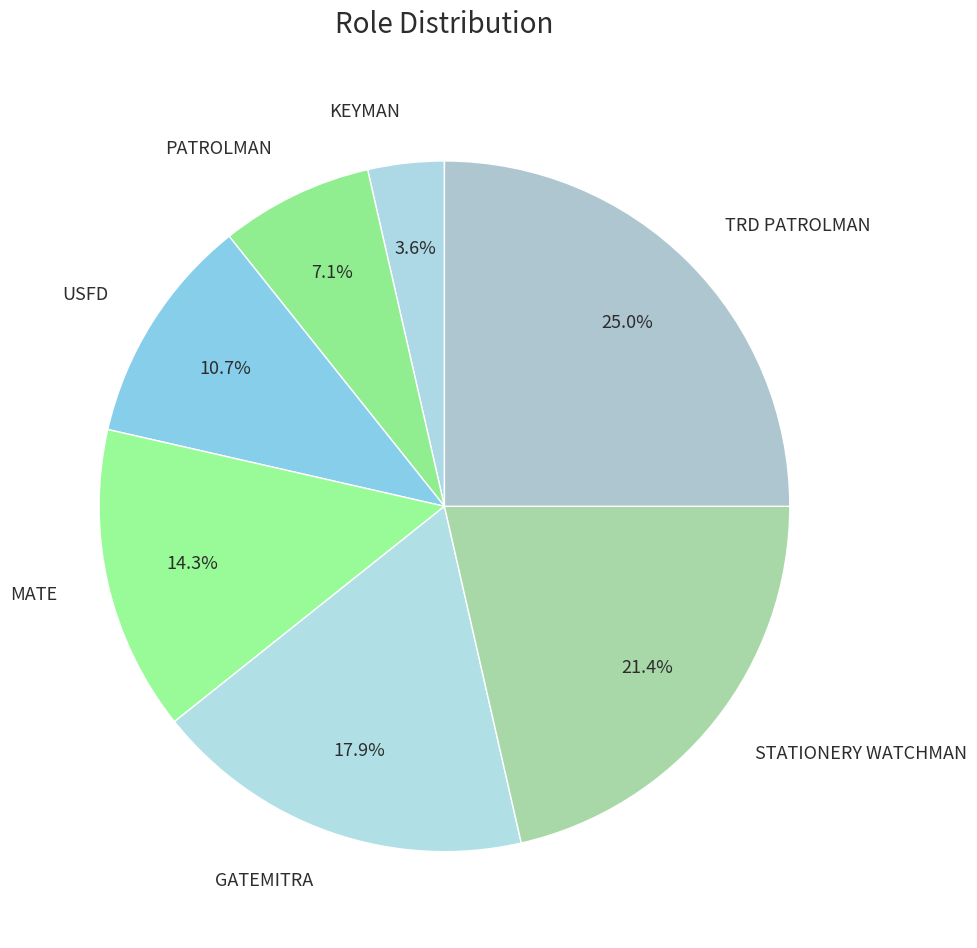

To the nearest percent, what portion does TRD PATROLMAN represent?

25%